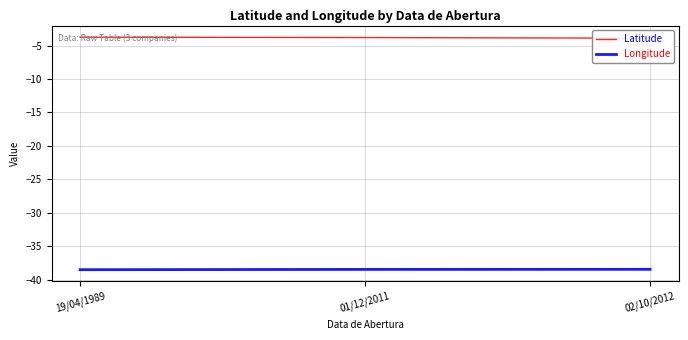

What is the label of the 3rd point from the right?

19/04/1989